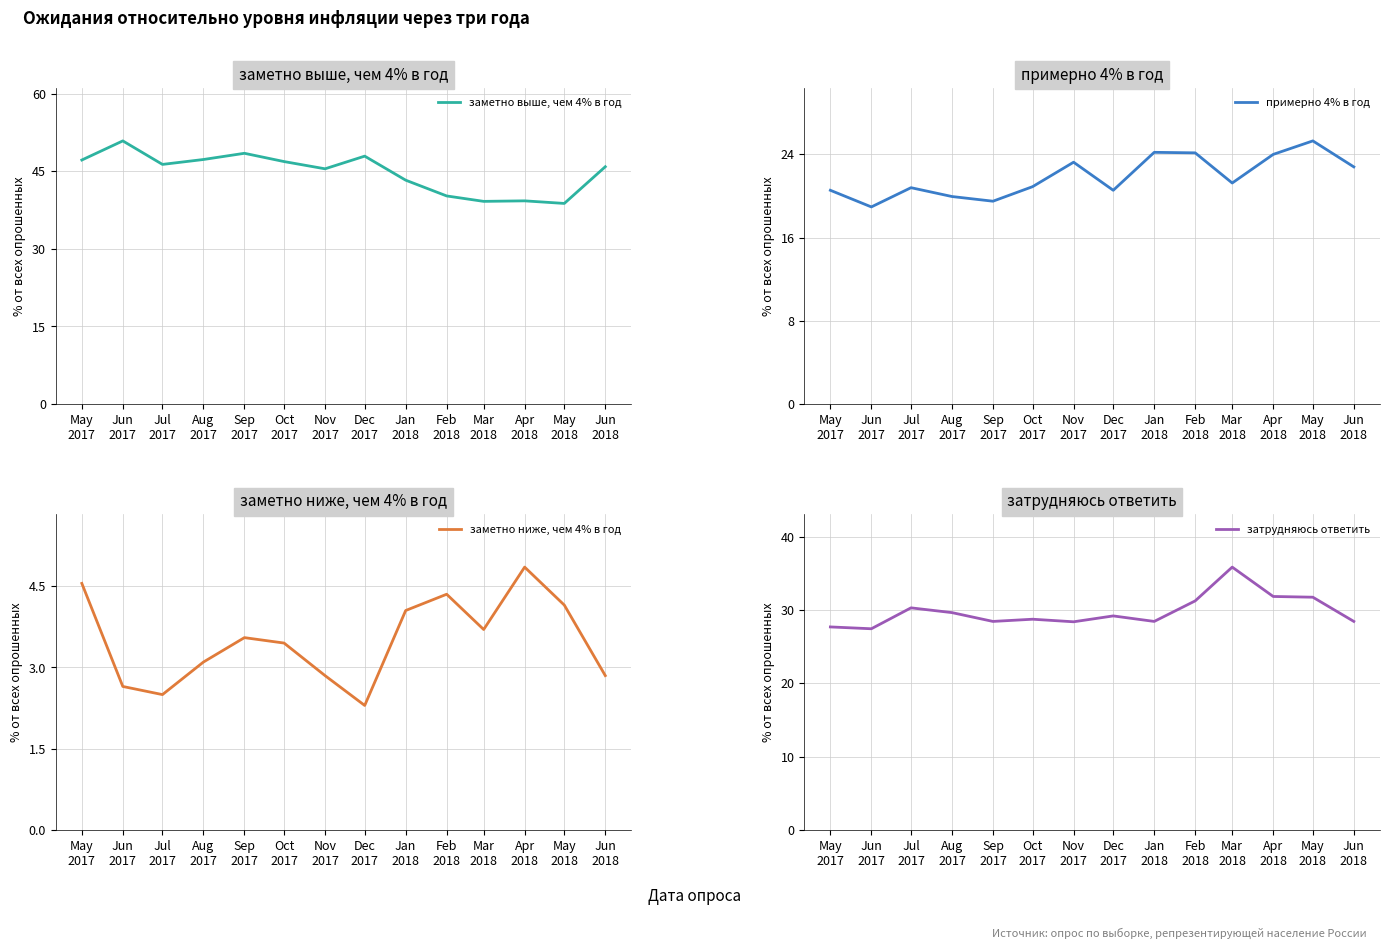

The value of примерно 4% в год at Nov
2017 is 39.3. True or false?

False